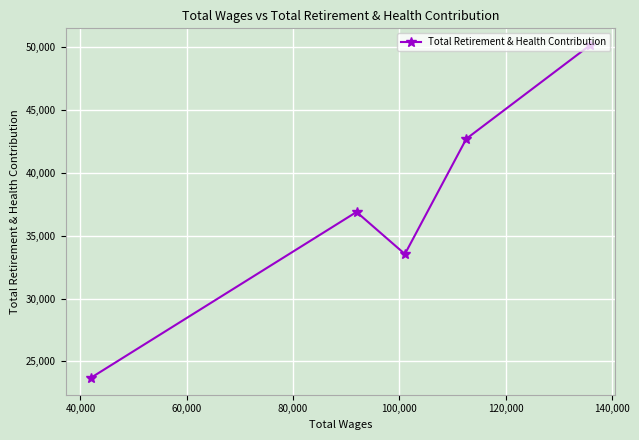

What is the difference between the maximum and minimum values?

26494